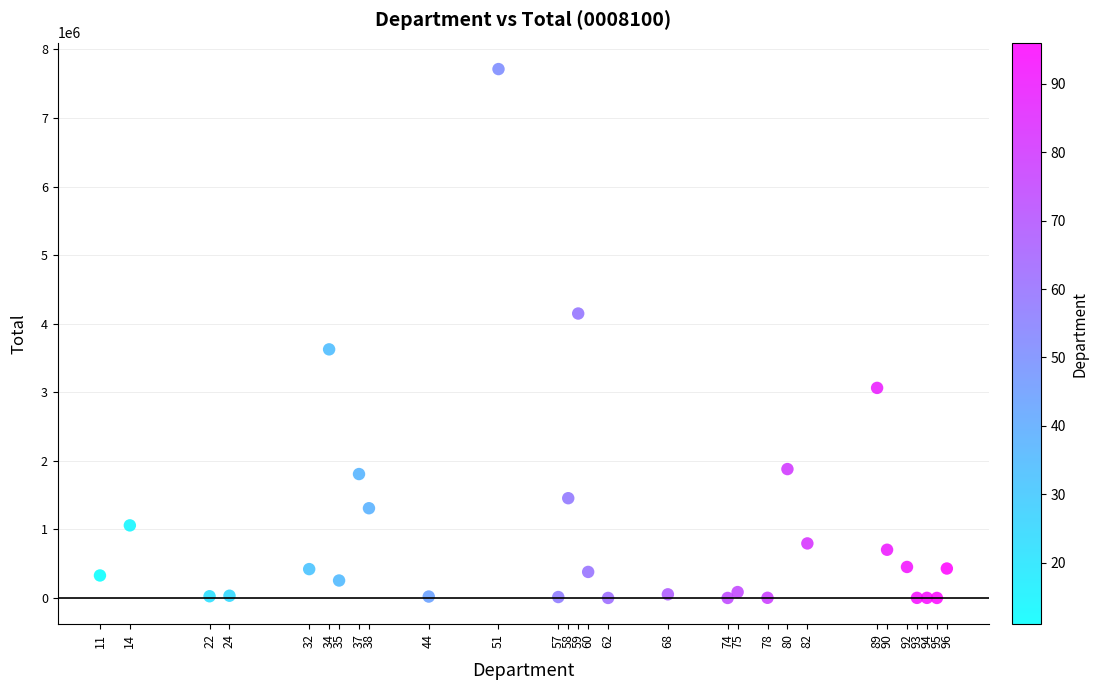

What is the range of X values (max minus min)?

85.0